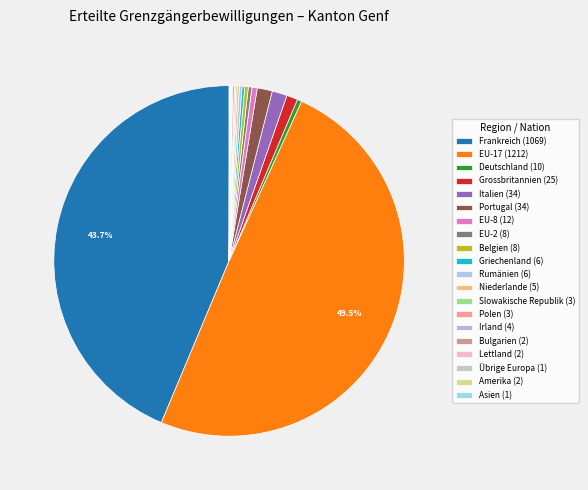

The EU-17 slice represents 50% of the pie. True or false?

True